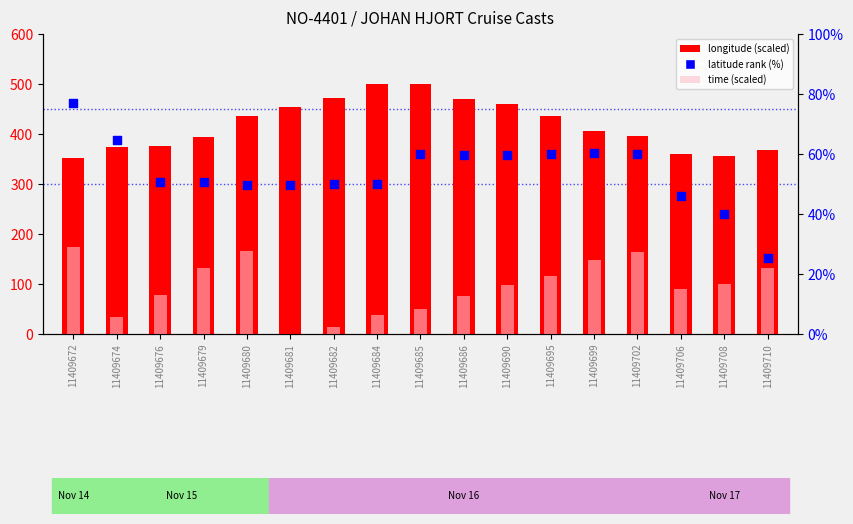

Is the value of longitude (scaled) at 11409682 greater than the value of time (scaled) at 11409710?

Yes